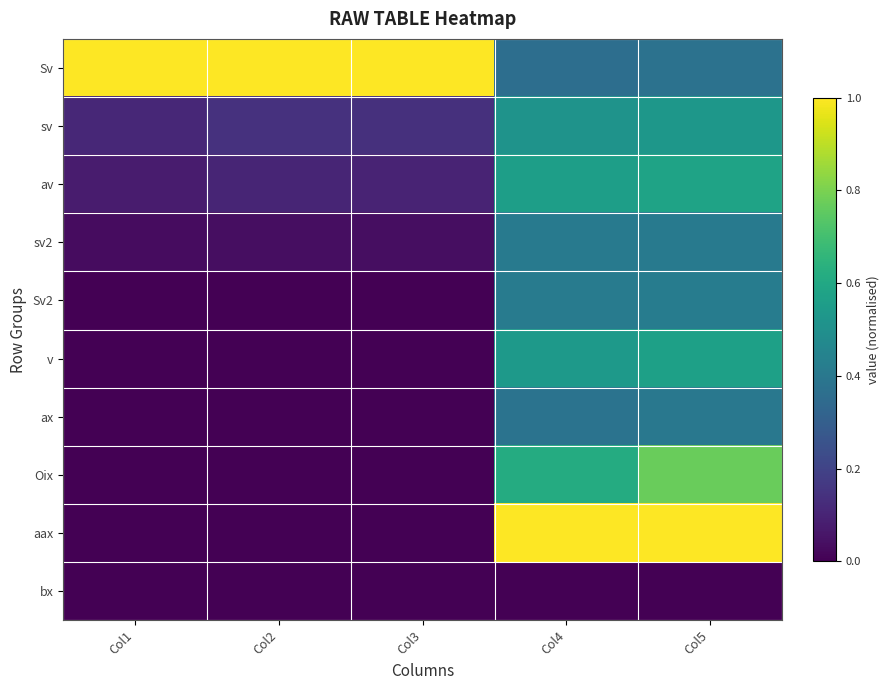

At how many categories does at least one series exceed 0?

5